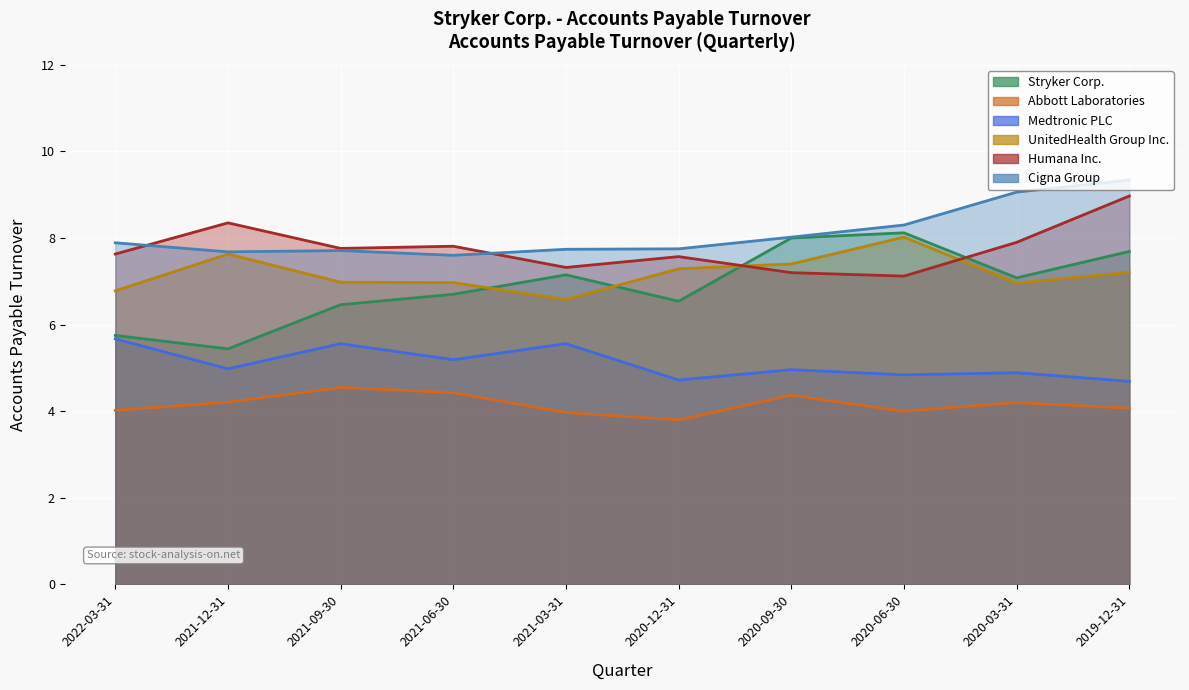

Where do Stryker Corp. and UnitedHealth Group Inc. first cross each other?

2021-06-30 and 2021-03-31